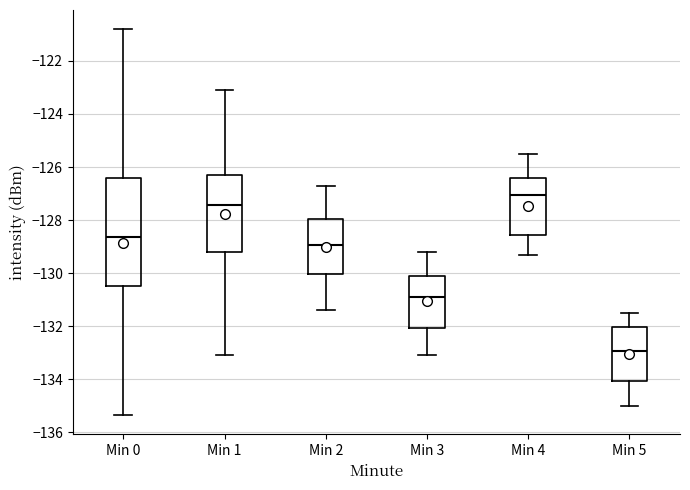

Reading left to right, read every box against the y-axis: the position of its median line, the range the box covers, and the ends of its whiskers. The values are not printed on the chart, so give them approximately, as read against the axis.

Min 0: median -128.6, box -130.4 to -126.4, whiskers -135.4 to -120.8
Min 1: median -127.4, box -129.2 to -126.4, whiskers -133.0 to -123.0
Min 2: median -129.0, box -130.0 to -128.0, whiskers -131.4 to -126.6
Min 3: median -130.8, box -132.0 to -130.2, whiskers -133.0 to -129.2
Min 4: median -127.0, box -128.6 to -126.4, whiskers -129.2 to -125.4
Min 5: median -133.0, box -134.0 to -132.0, whiskers -135.0 to -131.4